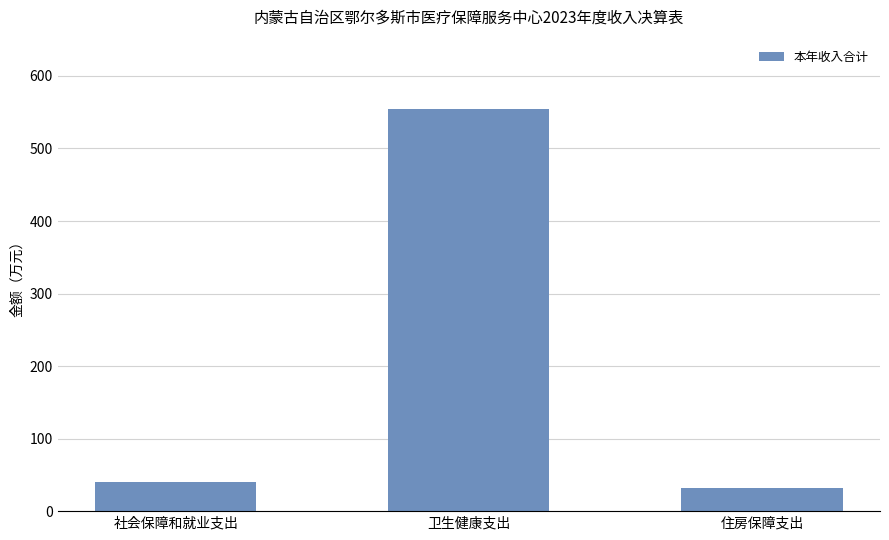

Reading left to right, list all the values displayed in this chart.

社会保障和就业支出=39.8	卫生健康支出=554.6	住房保障支出=32.6